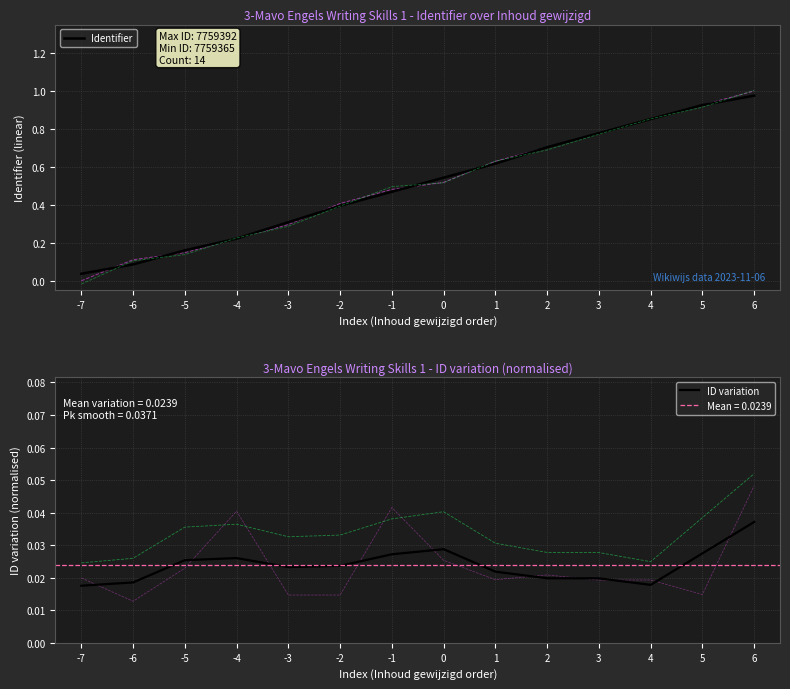

The Identifier series shows 0.8 at 3. True or false?

True